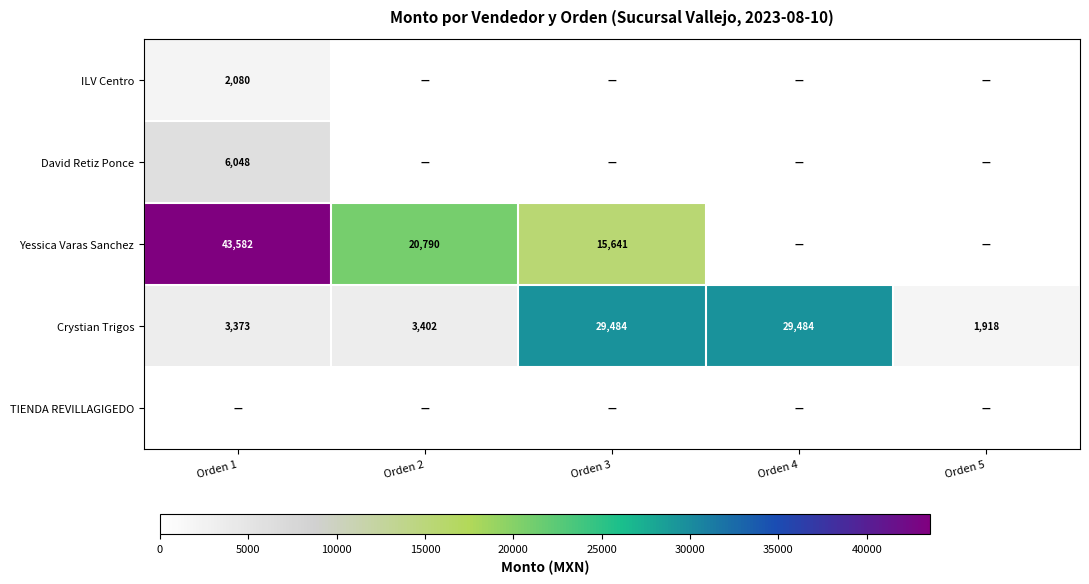

What is the difference between the Yessica Varas Sanchez values at Orden 3 and Orden 1?

27941